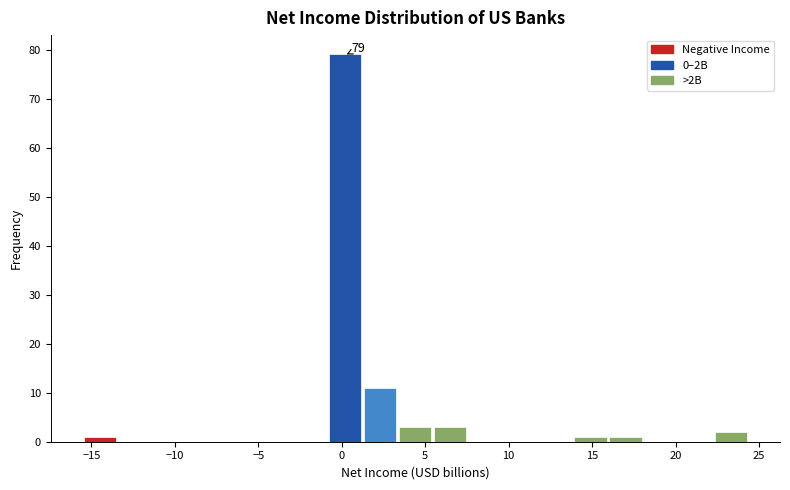

Over which range of the x-axis is the bar tallest?

-1.0 to 1.5